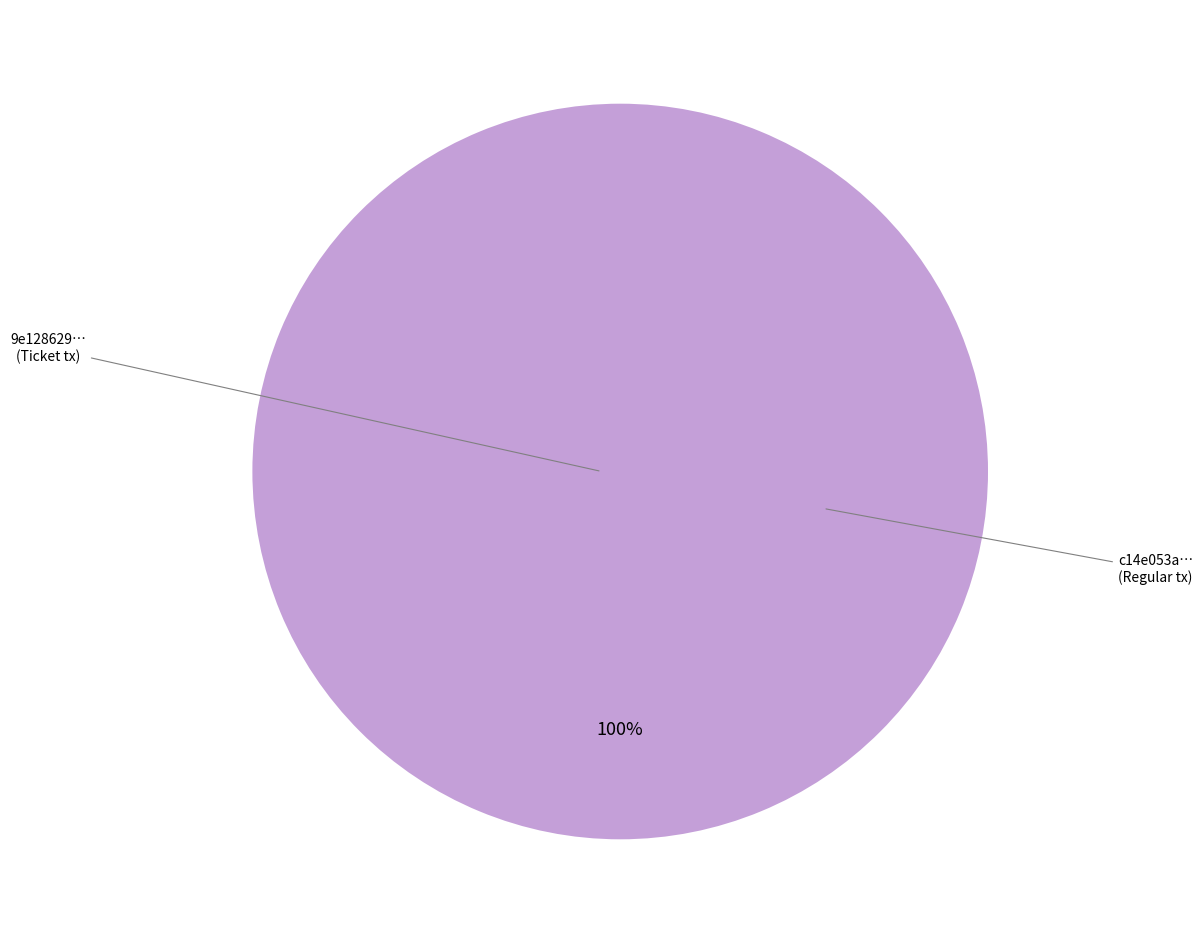

What percentage is the Regular tx (io_index=11) slice, to the nearest percent?

100%